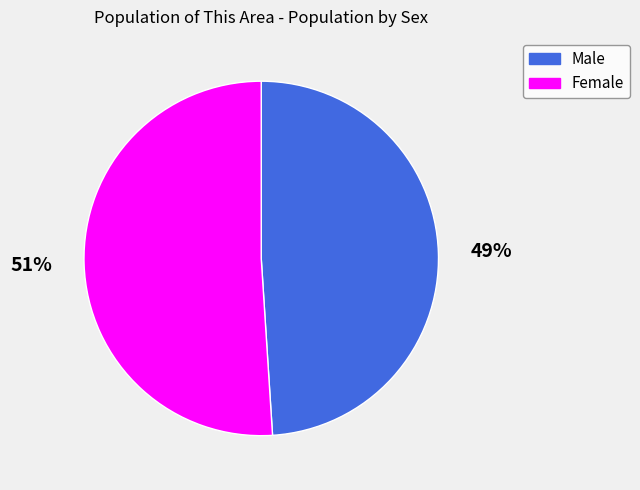

How many segments does this pie chart have?

2